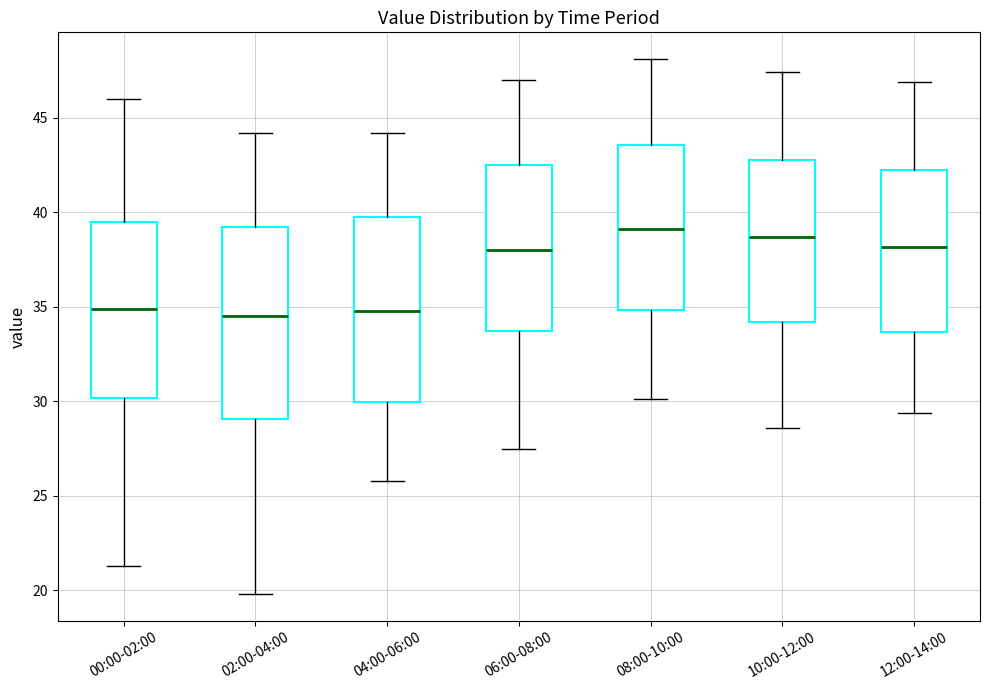

Reading left to right, read every box against the y-axis: the position of its median line, the range the box covers, and the ends of its whiskers. The values are not printed on the chart, so give them approximately, as read against the axis.

00:00-02:00: median 35.0, box 30.0 to 39.5, whiskers 21.5 to 46.0
02:00-04:00: median 34.5, box 29.0 to 39.0, whiskers 20.0 to 44.0
04:00-06:00: median 35.0, box 30.0 to 40.0, whiskers 26.0 to 44.0
06:00-08:00: median 38.0, box 33.5 to 42.5, whiskers 27.5 to 47.0
08:00-10:00: median 39.0, box 35.0 to 43.5, whiskers 30.0 to 48.0
10:00-12:00: median 38.5, box 34.0 to 43.0, whiskers 28.5 to 47.5
12:00-14:00: median 38.0, box 33.5 to 42.5, whiskers 29.5 to 47.0